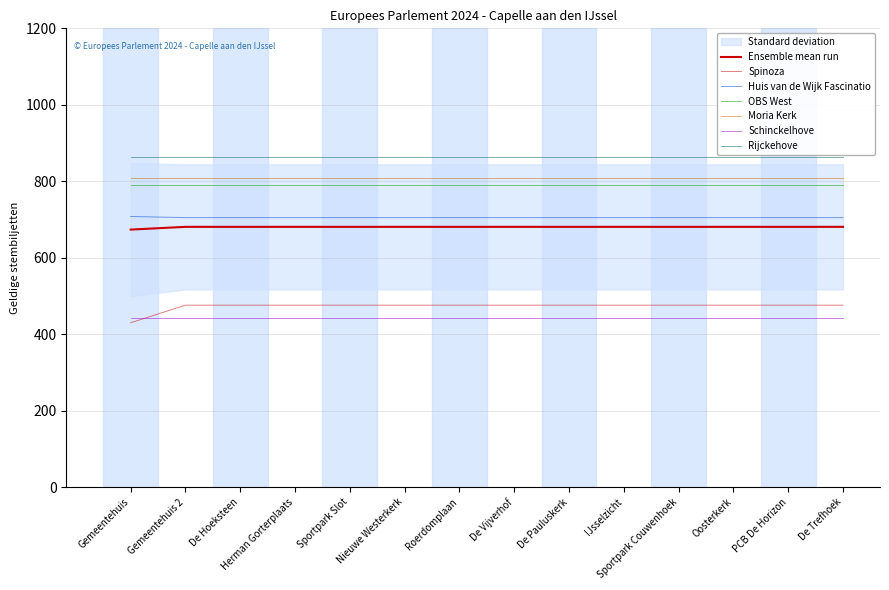

Rank the categories by Schinckelhove value from lowest to highest.

Gemeentehuis, Gemeentehuis 2, De Hoeksteen, Herman Gorterplaats, Sportpark Slot, Nieuwe Westerkerk, Roerdomplaan, De Vijverhof, De Pauluskerk, IJsselzicht, Sportpark Couwenhoek, Oosterkerk, PCB De Horizon, De Trefhoek